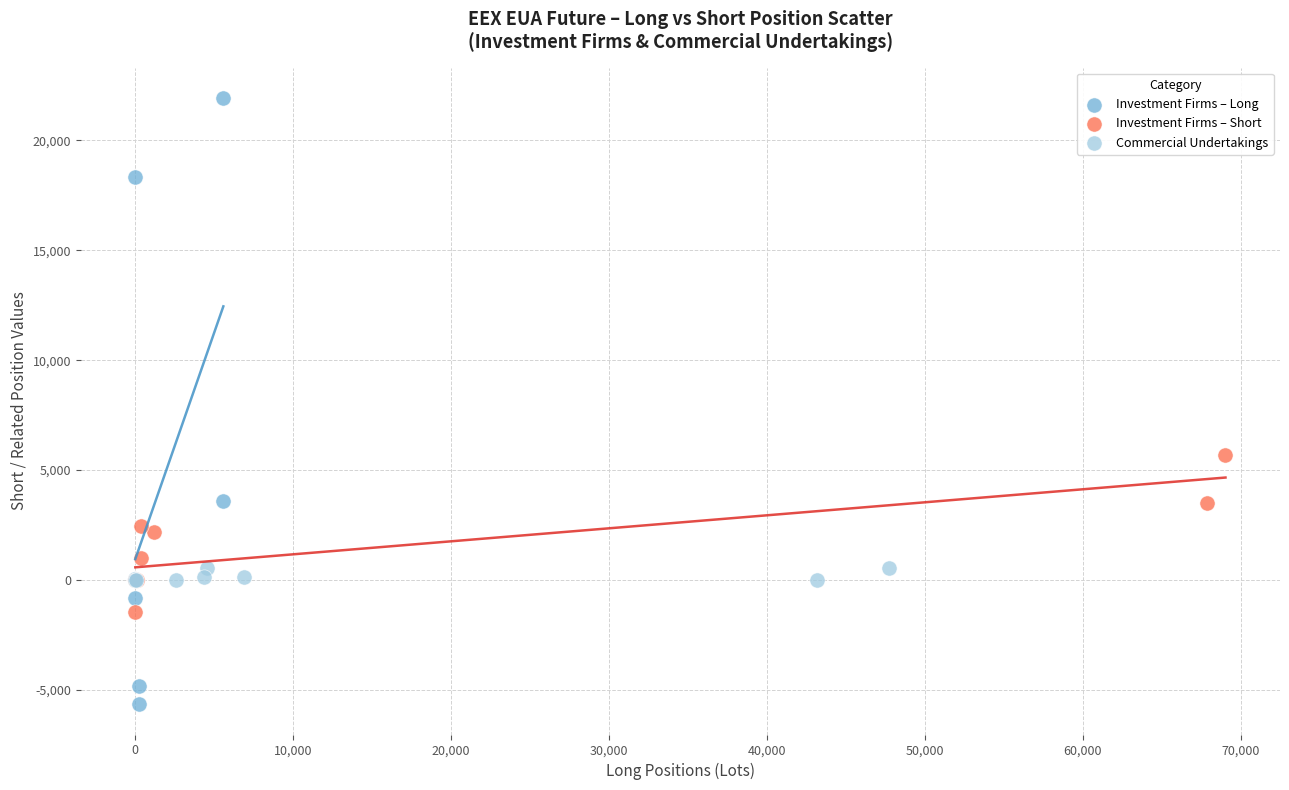

What are all the series names shown in the legend?

Investment Firms – Long, Investment Firms – Short, Commercial Undertakings